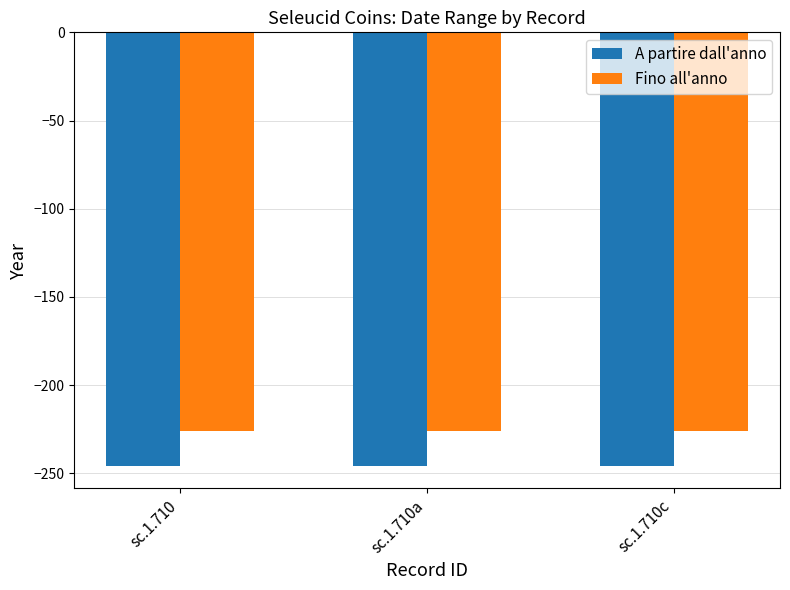

At sc.1.710c, list the series in order from smallest to largest.

A partire dall'anno, Fino all'anno